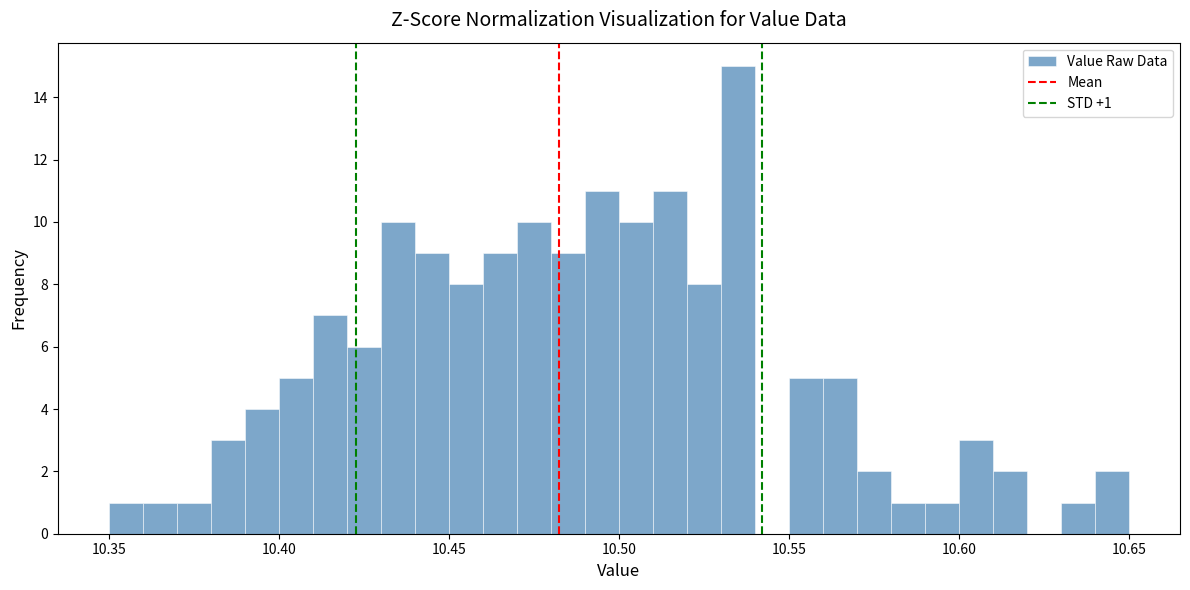

Read against the x-axis, roughly where is the centre of the tallest bar?

10.535